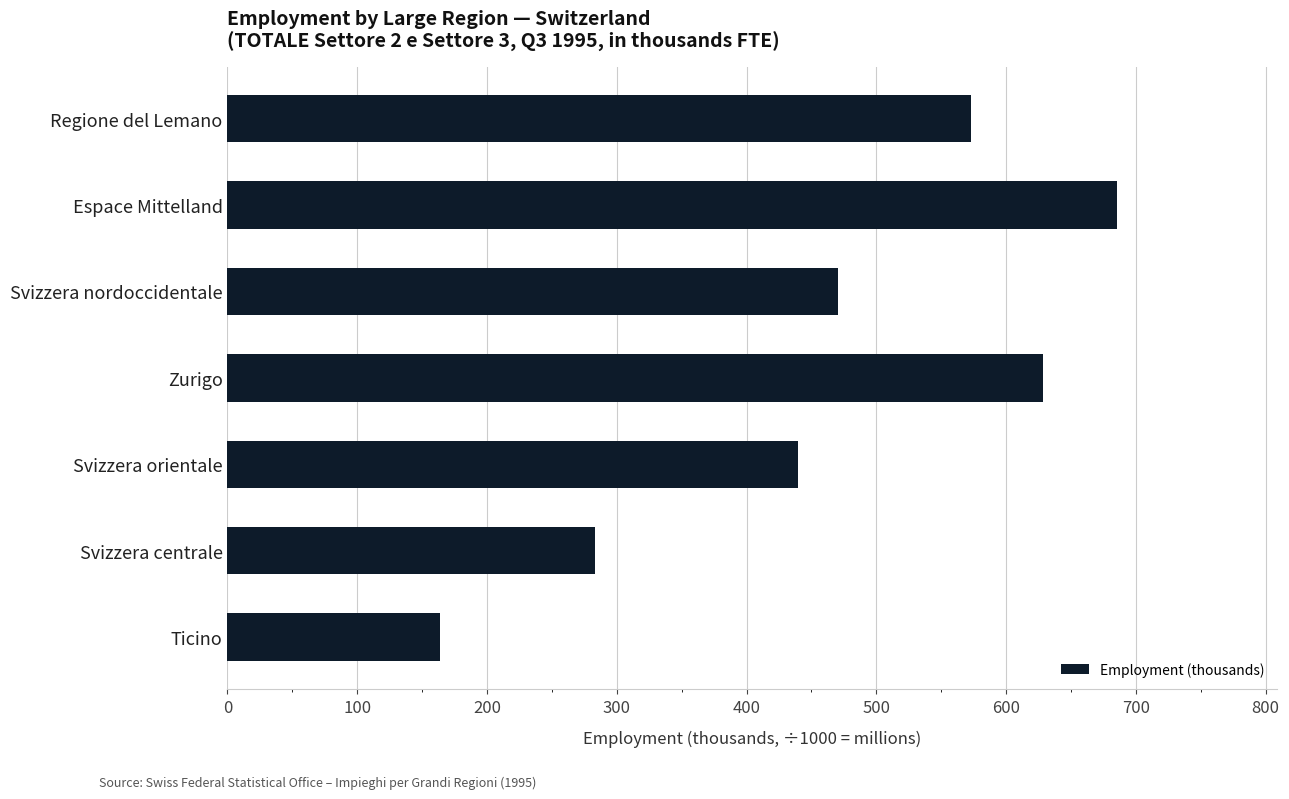

What is the difference between the values at Regione del Lemano and Zurigo?

55.8